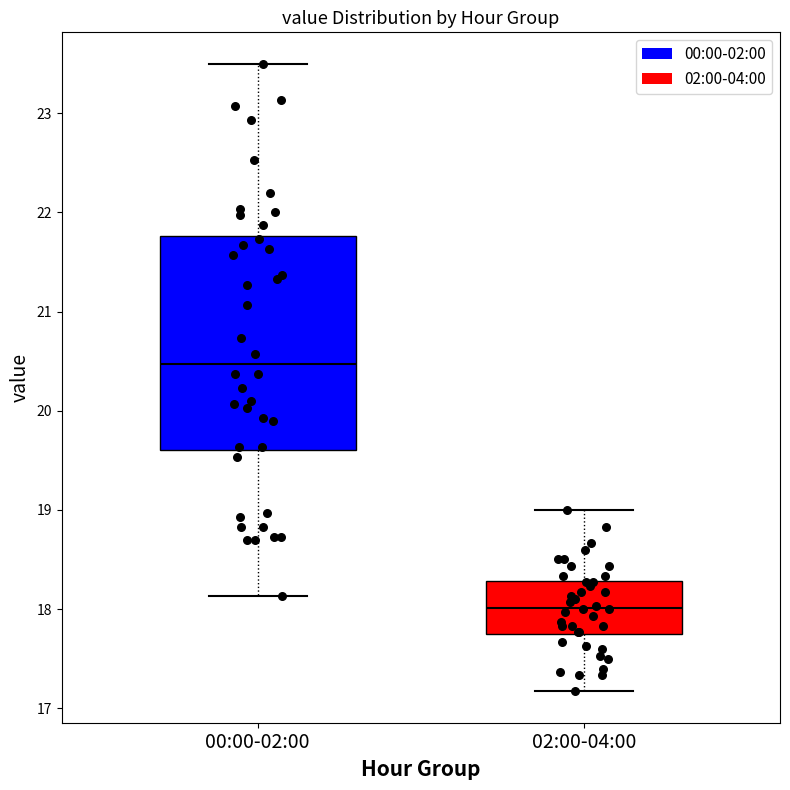

Where does the median line of the box for 00:00-02:00 sit on the y-axis? The values are not printed on the chart, so give them approximately, as read against the axis.

20.5